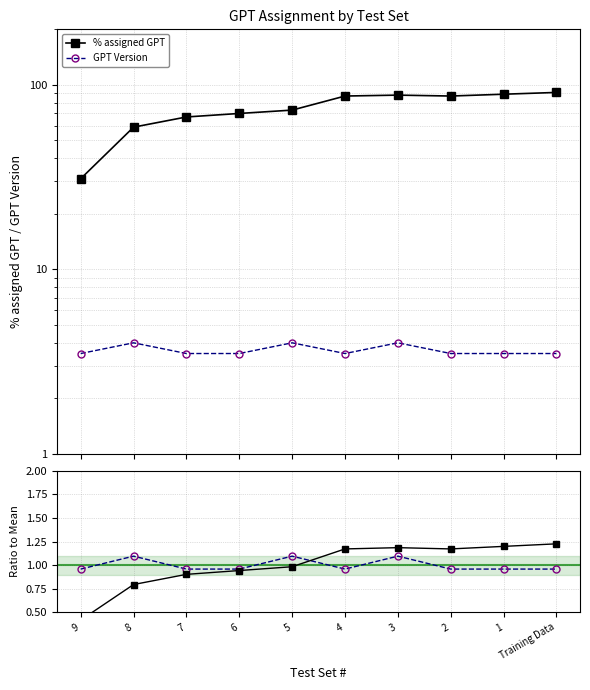

What position from the left is 2?

8